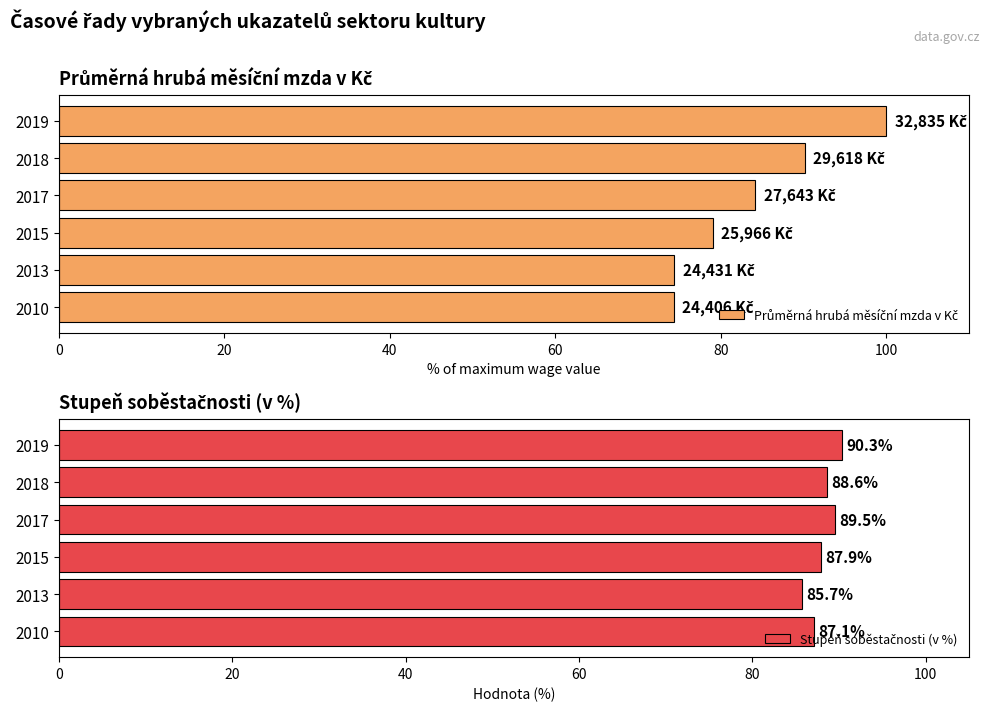

What is the minimum value shown in the chart?

74.3